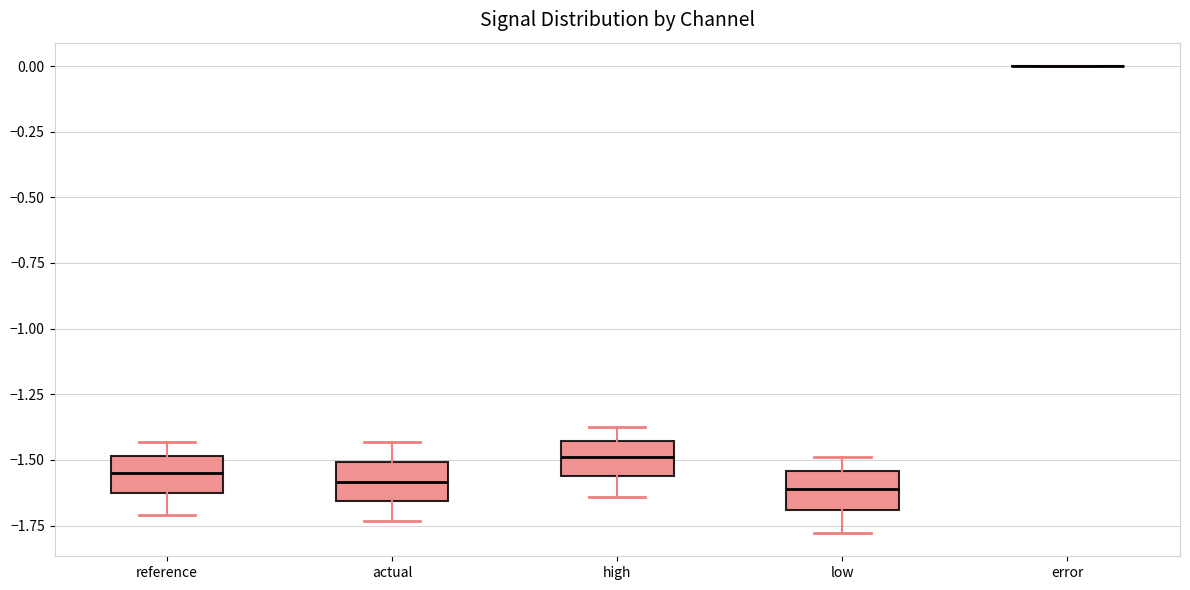

Reading left to right, transcribe this box plot: for each box, give where its median line is, the range the box spans, and where its two whiskers end, as read against the y-axis. The values are not printed on the chart, so give them approximately, as read against the axis.

reference: median -1.55, box -1.60 to -1.50, whiskers -1.70 to -1.45
actual: median -1.60, box -1.65 to -1.50, whiskers -1.75 to -1.45
high: median -1.50, box -1.55 to -1.45, whiskers -1.65 to -1.40
low: median -1.60, box -1.70 to -1.55, whiskers -1.80 to -1.50
error: box collapsed to a line at 0.00, whiskers 0.00 to 0.00